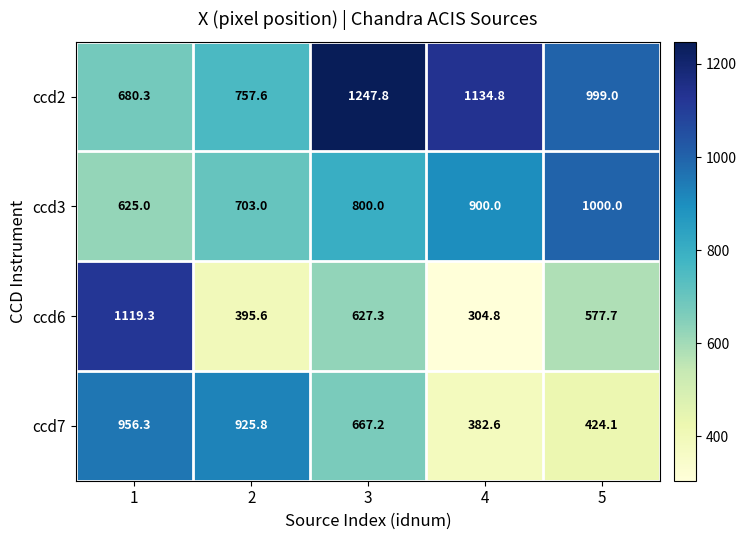

At which category is the sum across all series the highest?

1